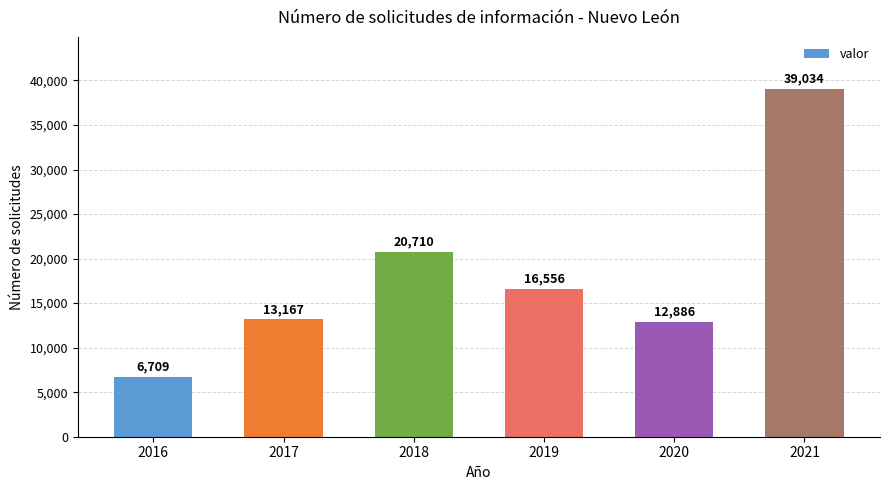

How many values are below 16556?

3